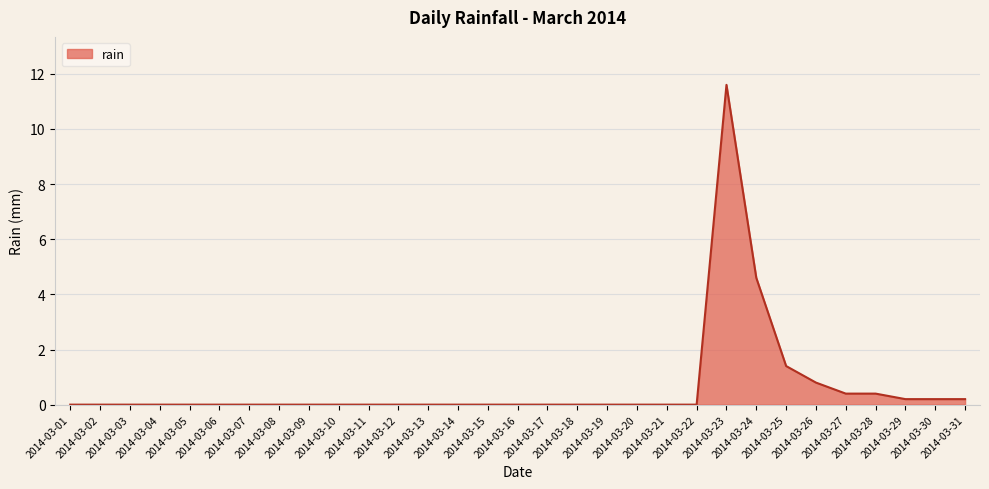

Is it true that the value at 2014-03-21 is 0.0?

True